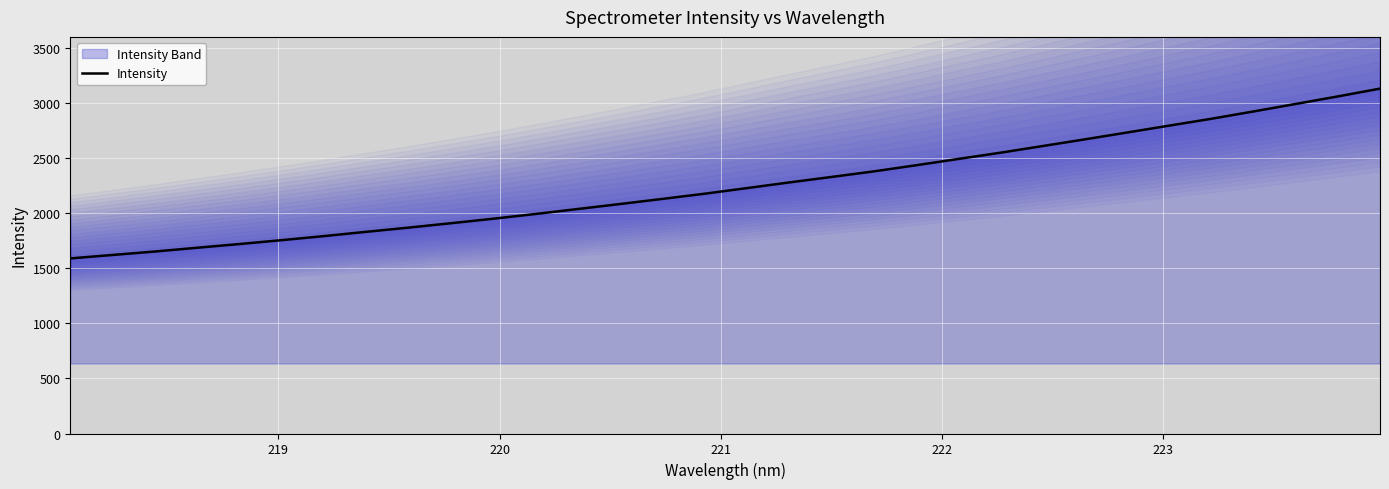

What is the greatest value displayed?

3131.5